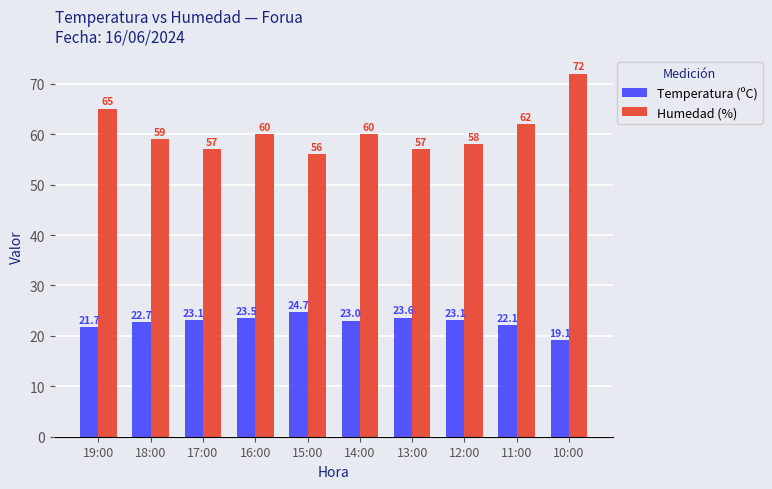

Which label corresponds to the largest value in the chart?

10:00